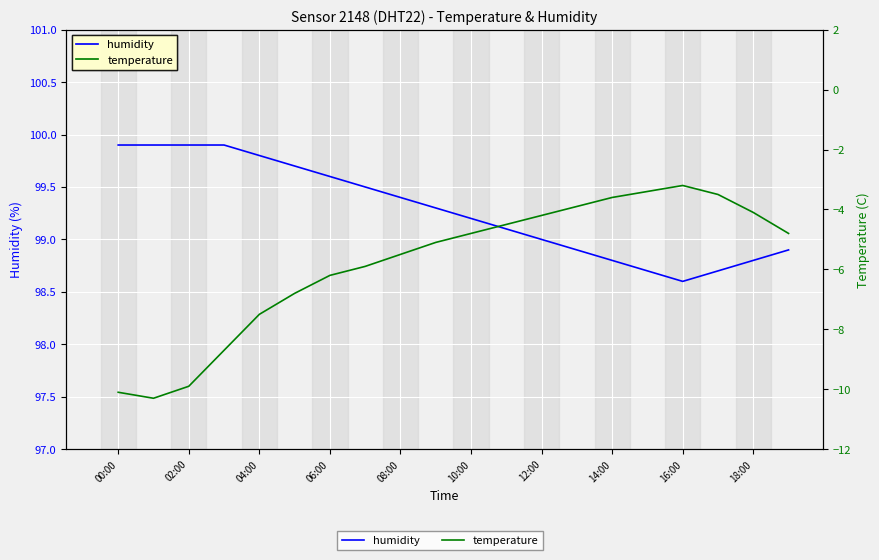

At which category does humidity reach its first local valley?

16:00